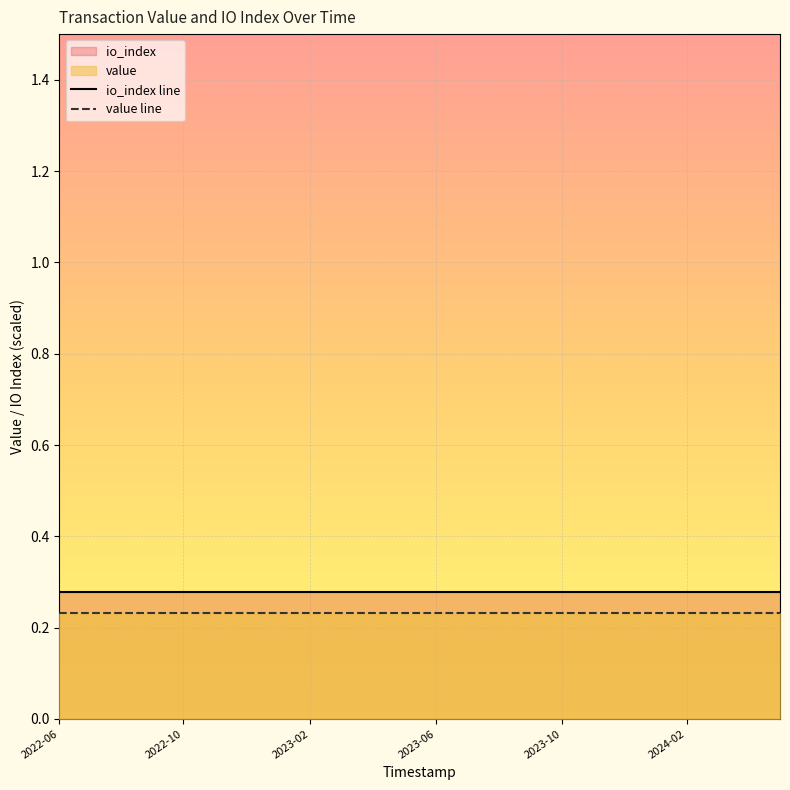

Which series has the largest total across all categories?

io_index line